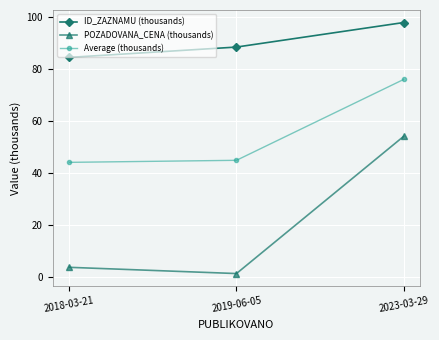

How many data points in POZADOVANA_CENA (thousands) are less than 3?

1